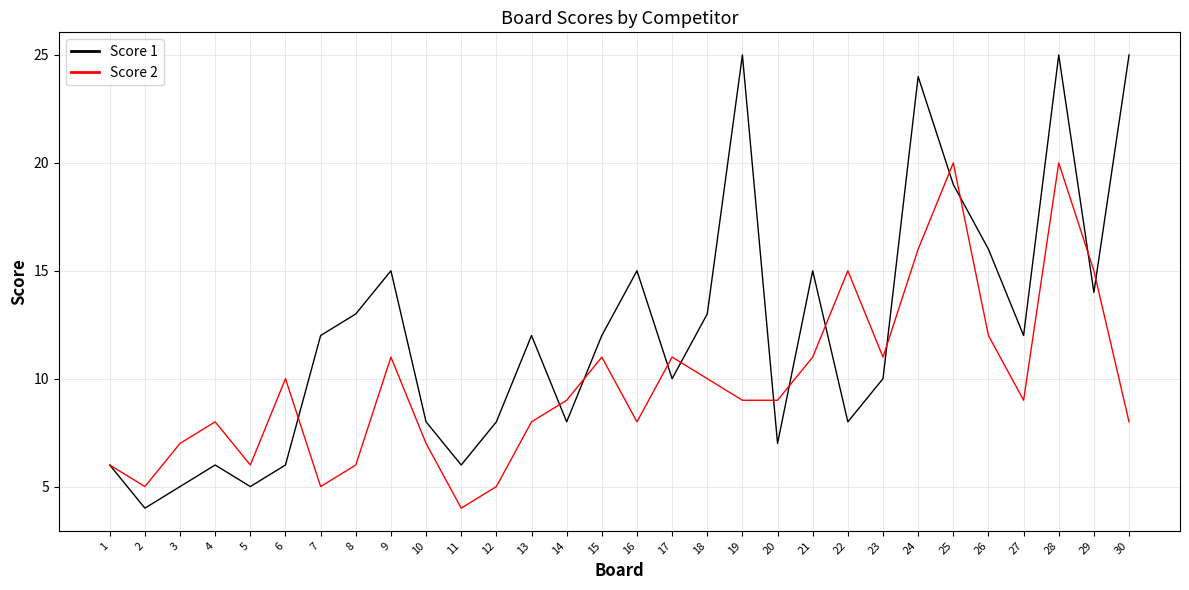

True or false: Score 2 has more than 1 interior local peaks.

True